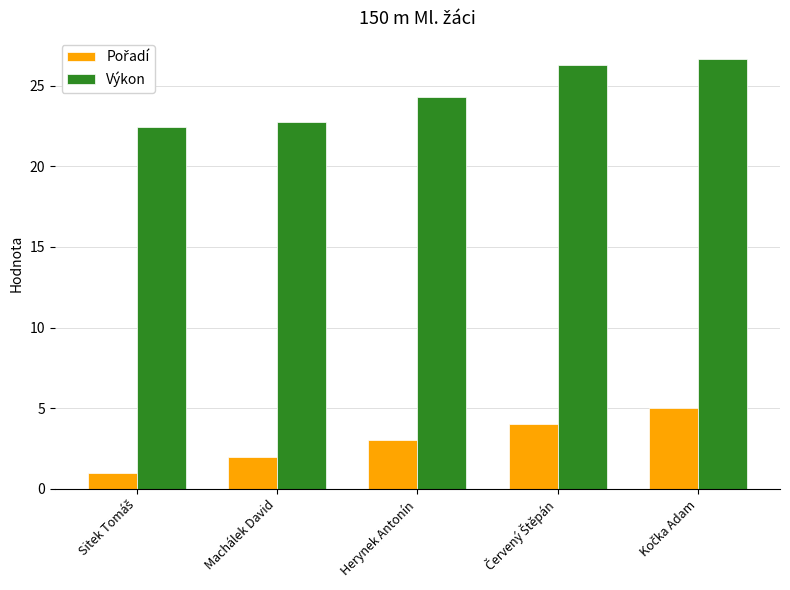

What is the average value of the Výkon series?

24.5